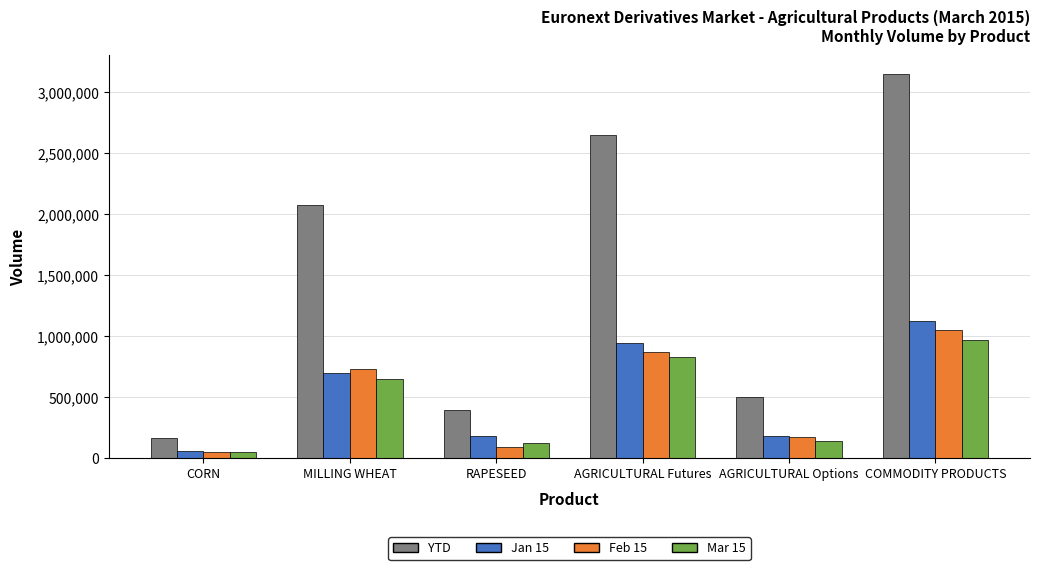

The Feb 15 series shows 292450 at AGRICULTURAL Options. True or false?

False